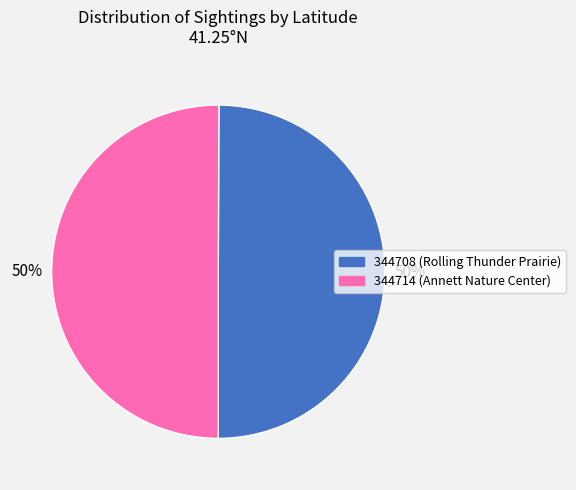

To the nearest percent, what percentage of the pie is 344708?

50%